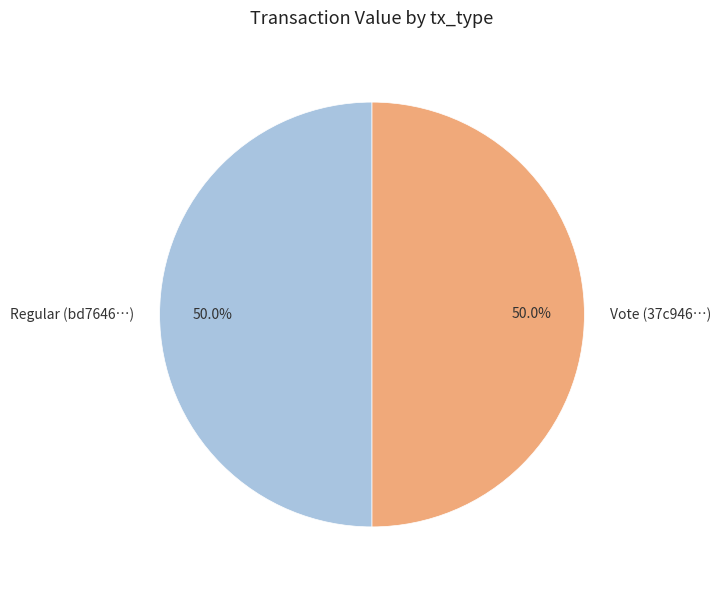

To the nearest percent, what is the average slice percentage?

50%